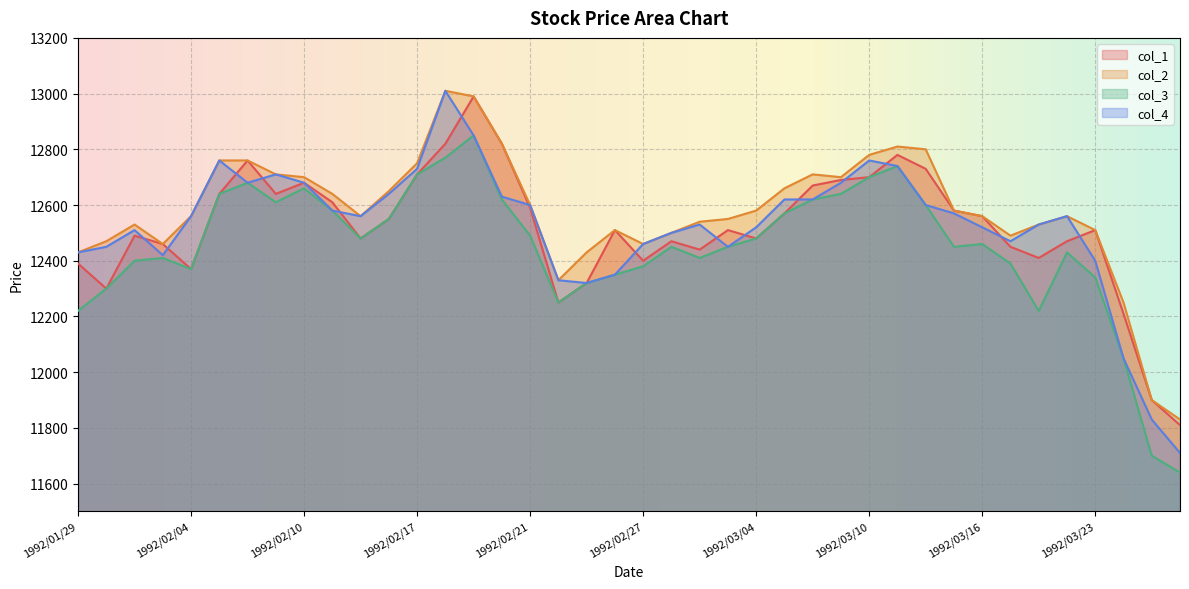

Rank the series at 1992/02/27 from lowest to highest value.

col_3, col_1, col_2, col_4